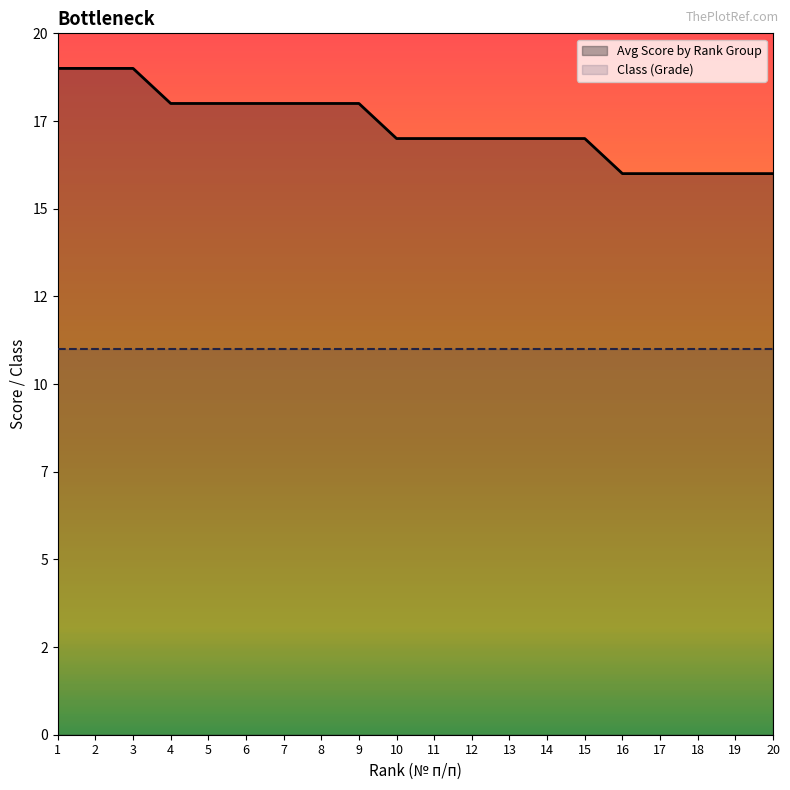

Count the number of values greater than 17.

9